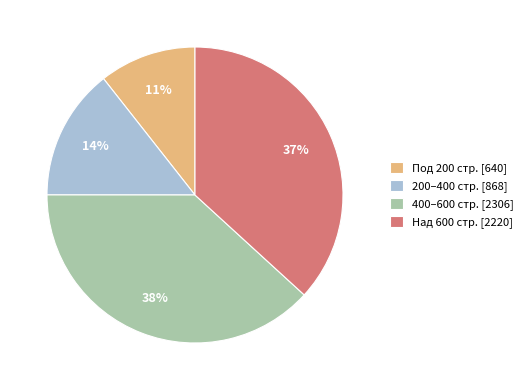

Rank the categories by value from lowest to highest.

Под 200 стр. [640], 200–400 стр. [868], Над 600 стр. [2220], 400–600 стр. [2306]